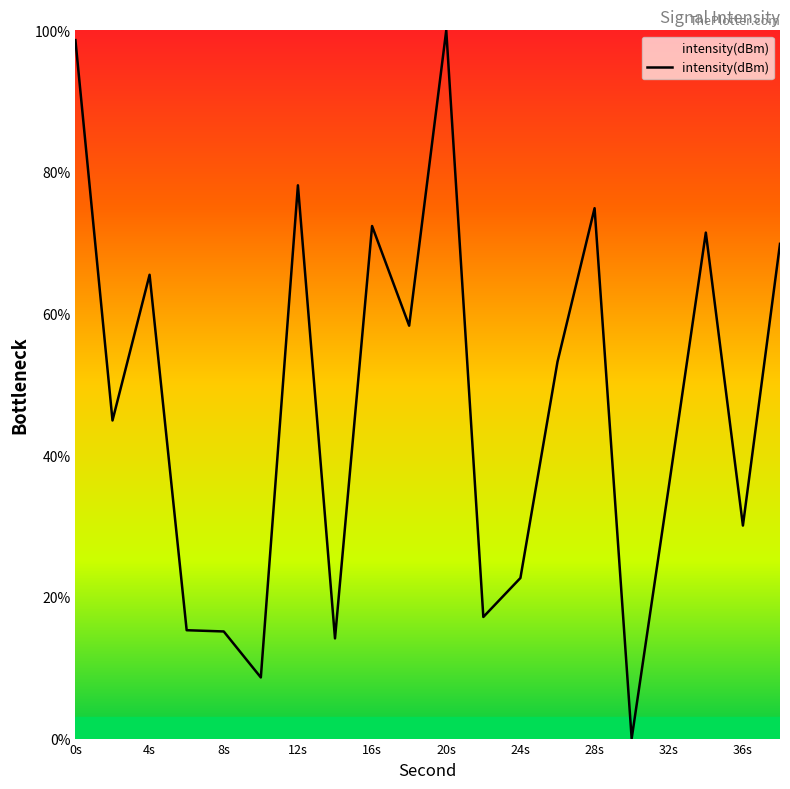

What is the maximum value shown in the chart?

100.0